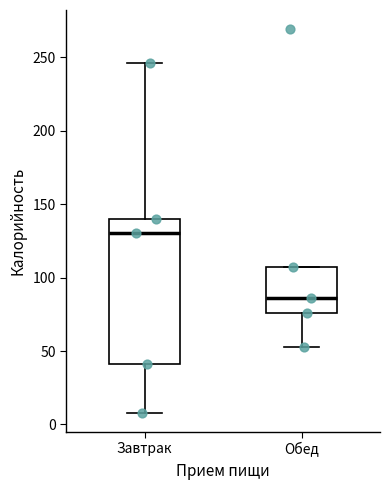

Reading left to right, read every box against the y-axis: the position of its median line, the range the box covers, and the ends of its whiskers. The values are not printed on the chart, so give them approximately, as read against the axis.

Завтрак: median 130, box 40 to 140, whiskers 10 to 245
Обед: median 85, box 75 to 105, whiskers 55 to 105